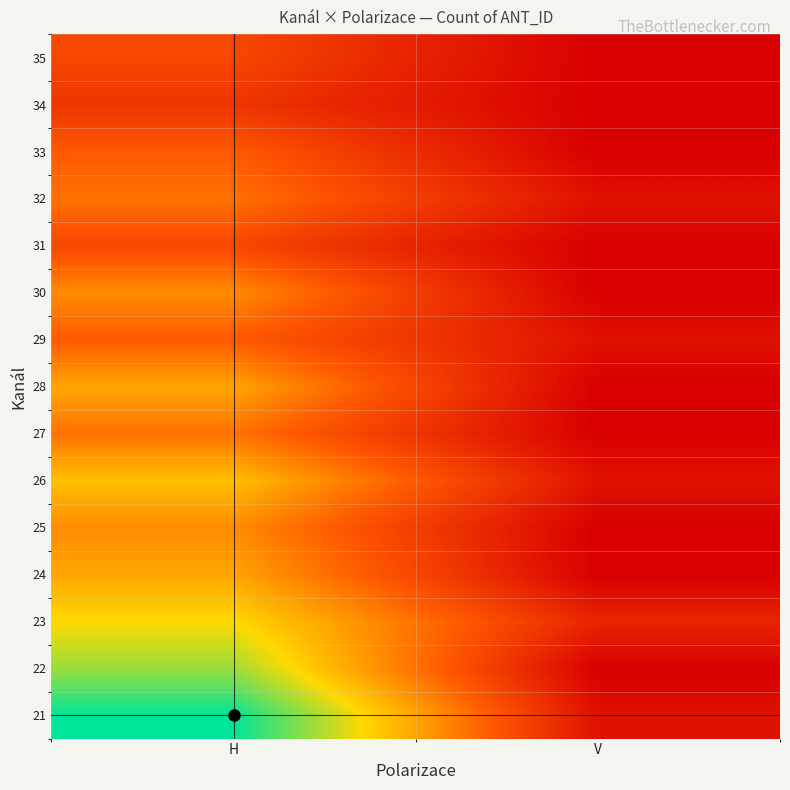

At which category does the chart reach its minimum across all series?

V